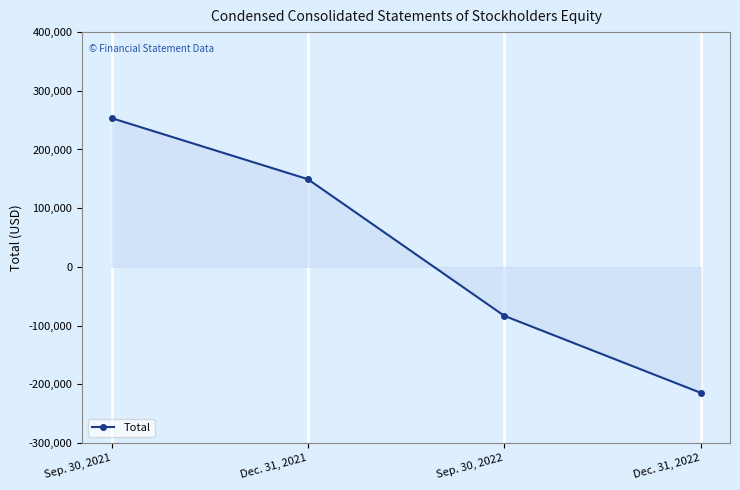

Where does the data first go above 149377?

Sep. 30, 2021